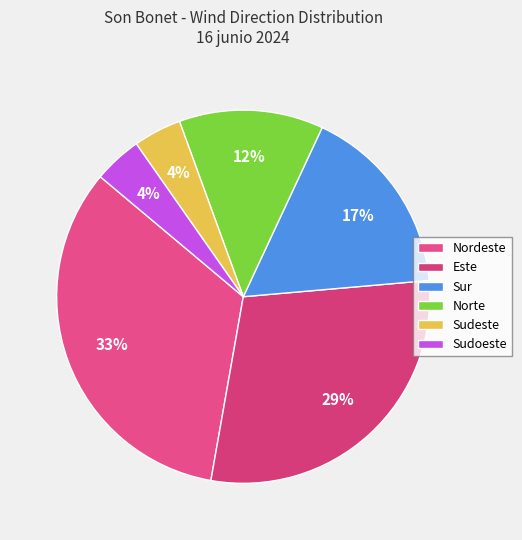

How many segments does this pie chart have?

6